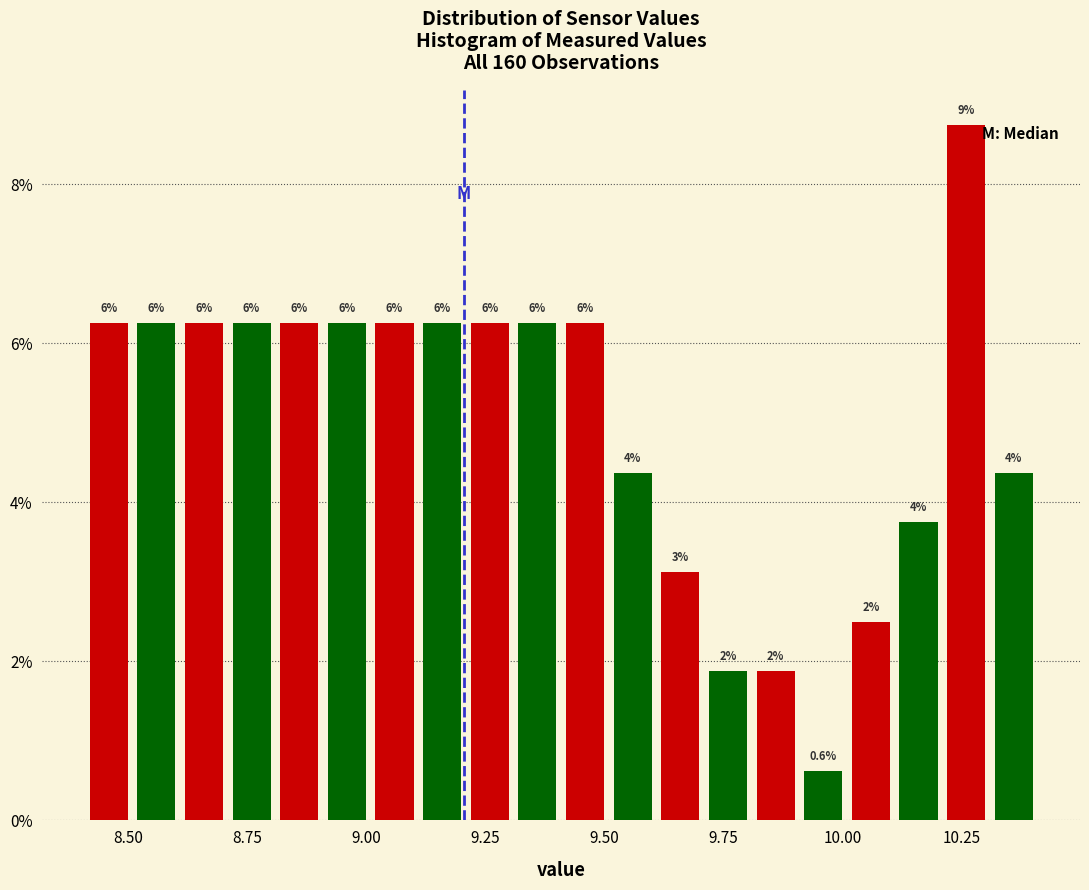

Read against the x-axis, roughly where is the centre of the tallest bar?

10.25